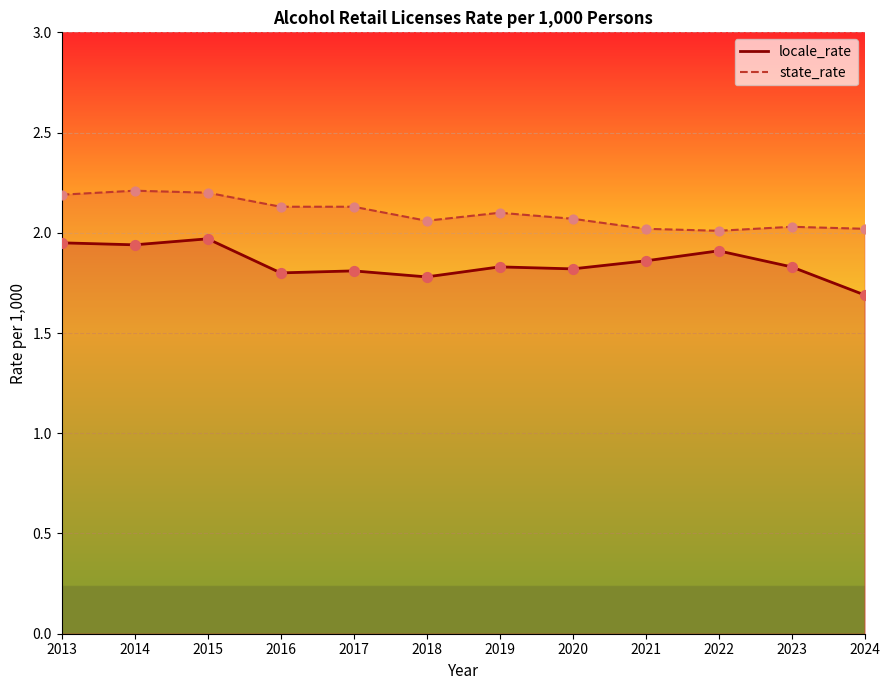

Is the value of state_rate at 2015 greater than the value of locale_rate at 2022?

Yes